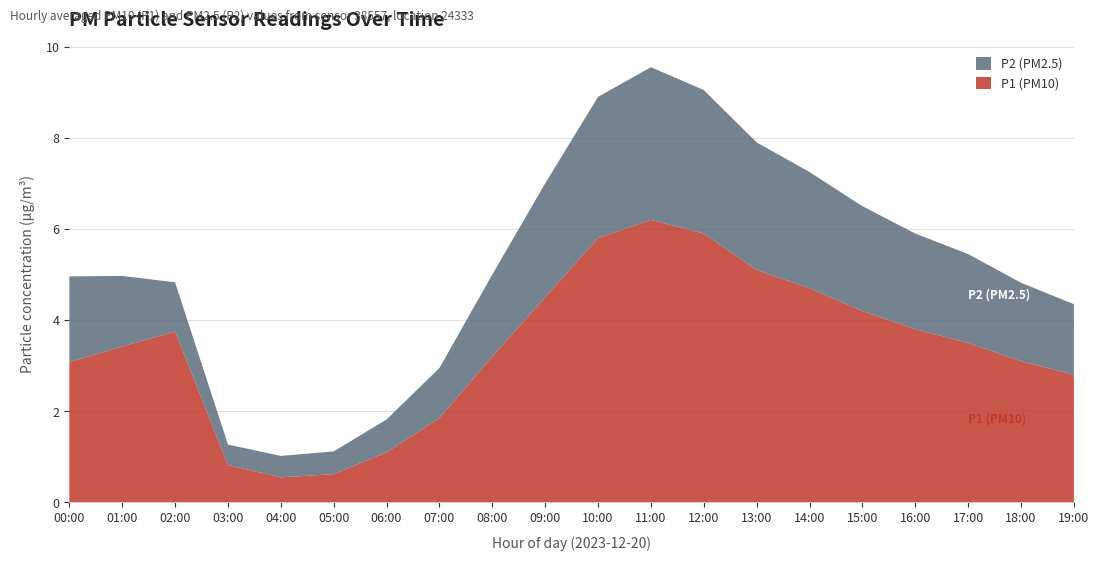

Reading right to left, what are all the values shown in this chart?

P1 (PM10): 2.8	3.1	3.5	3.8	4.2	4.7	5.1	5.9	6.2	5.8	4.5	3.2	1.9	1.1	0.6	0.6	0.8	3.8	3.4	3.1
P2 (PM2.5): 1.6	1.7	1.9	2.1	2.3	2.5	2.8	3.1	3.4	3.1	2.5	1.8	1.1	0.7	0.5	0.5	0.5	1.1	1.6	1.9